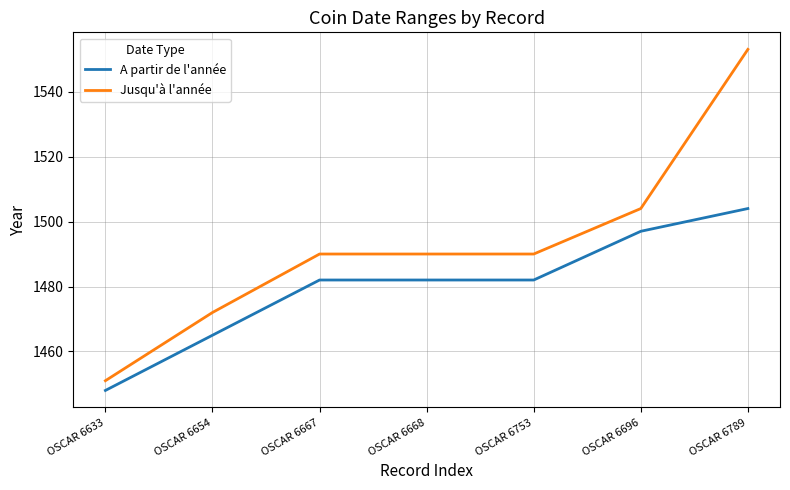

What value does the A partir de l'année series have at OSCAR 6633, to the nearest 5?

1450